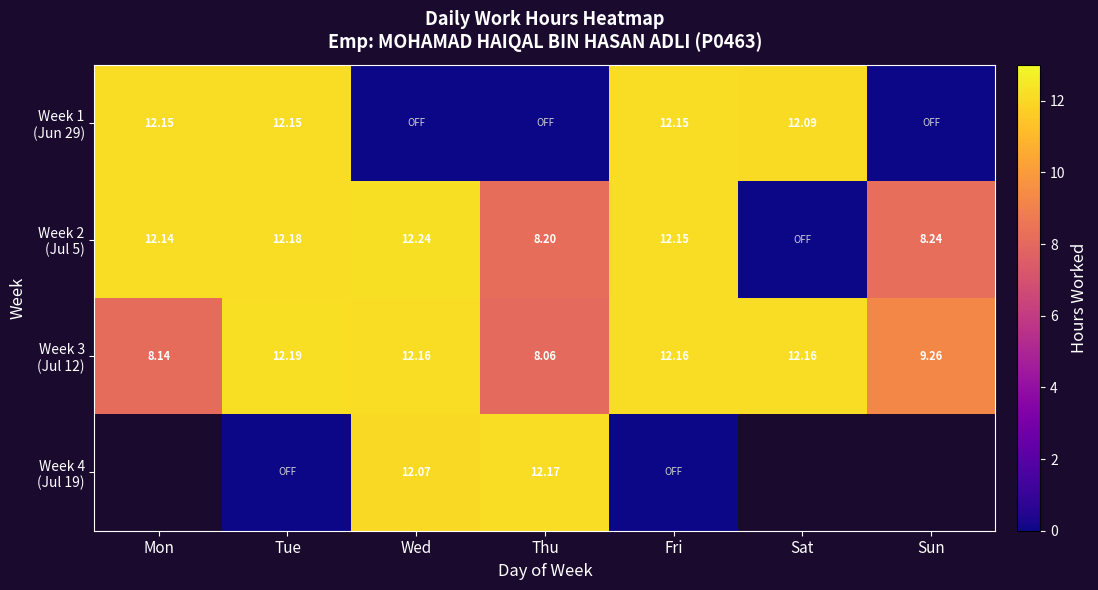

Where is Week 2 (Jul 5) nearest to the value 6?

Thu